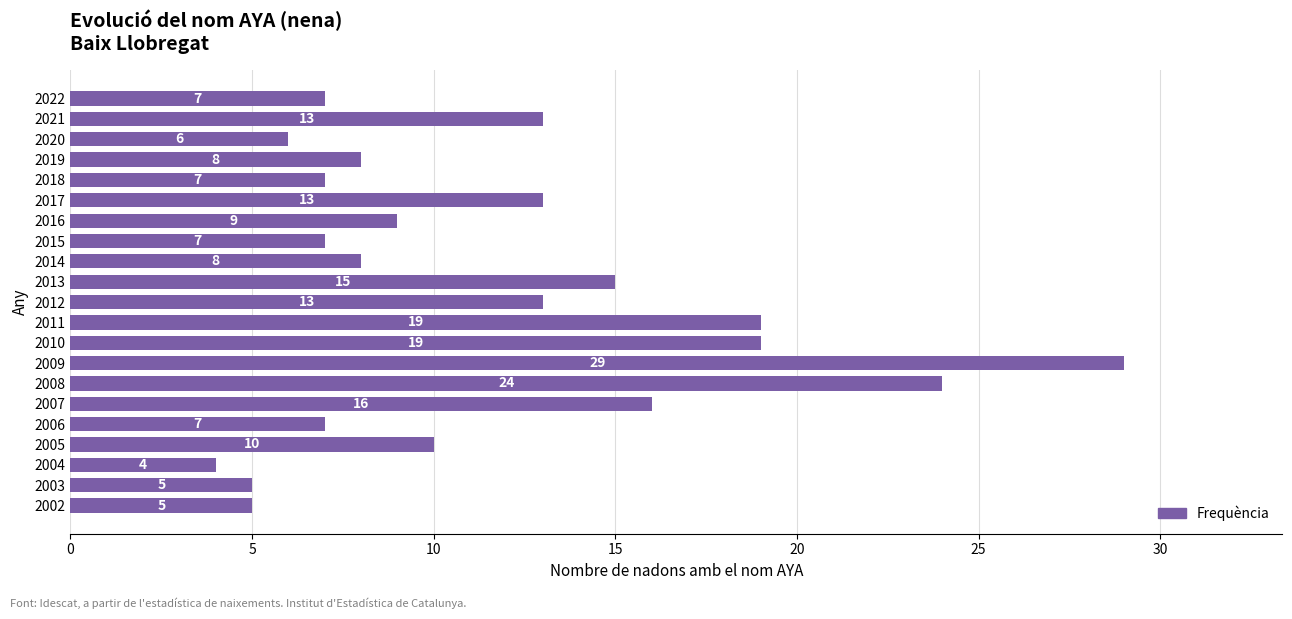

The chart shows a value of 40 at 2009. True or false?

False